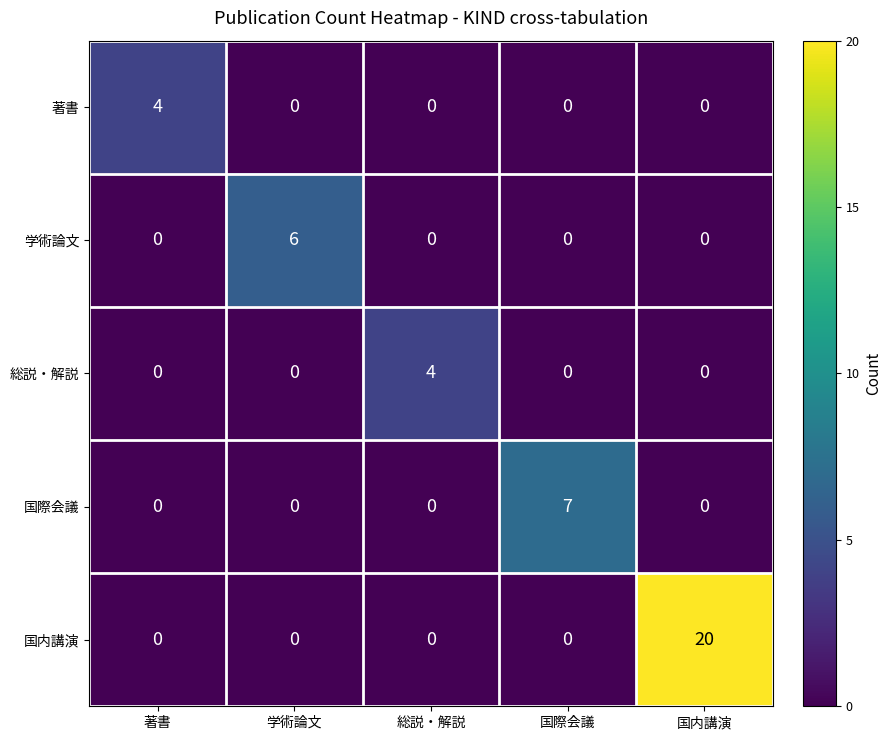

How many 国際会議 values are between 0 and 1?

4